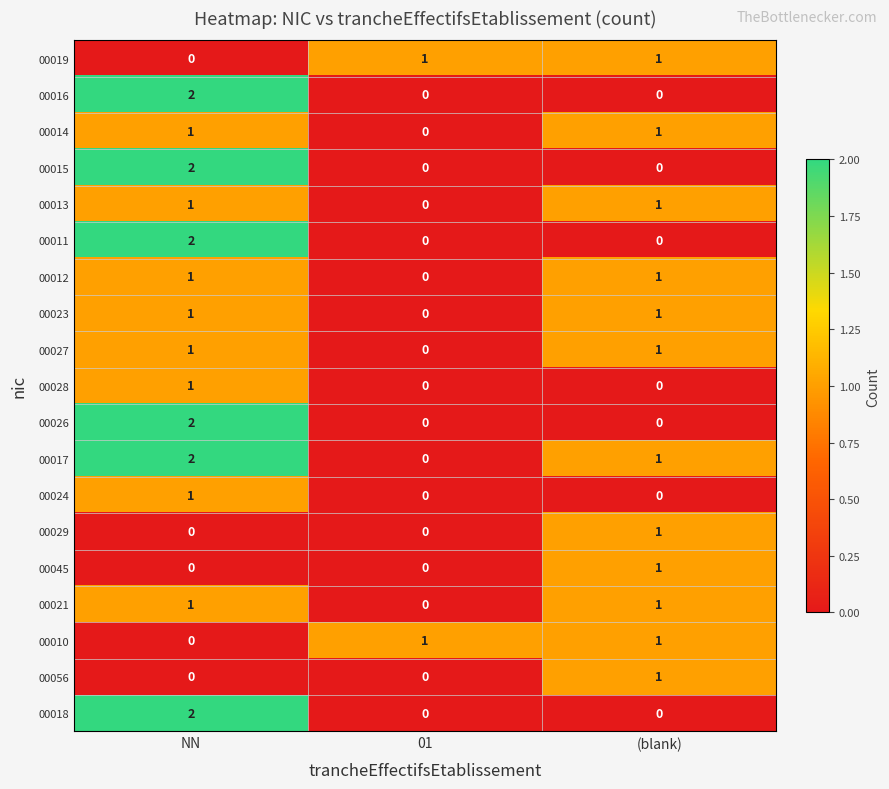

What is the spread (max minus min) of values at (blank)?

1